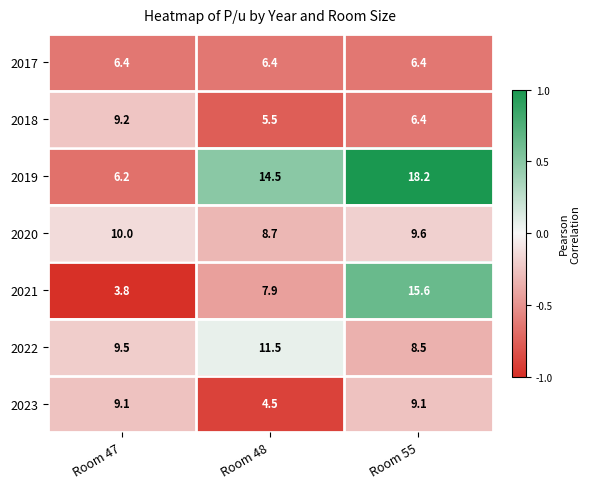

The value of 2021 at Room 55 is 8.7. True or false?

False